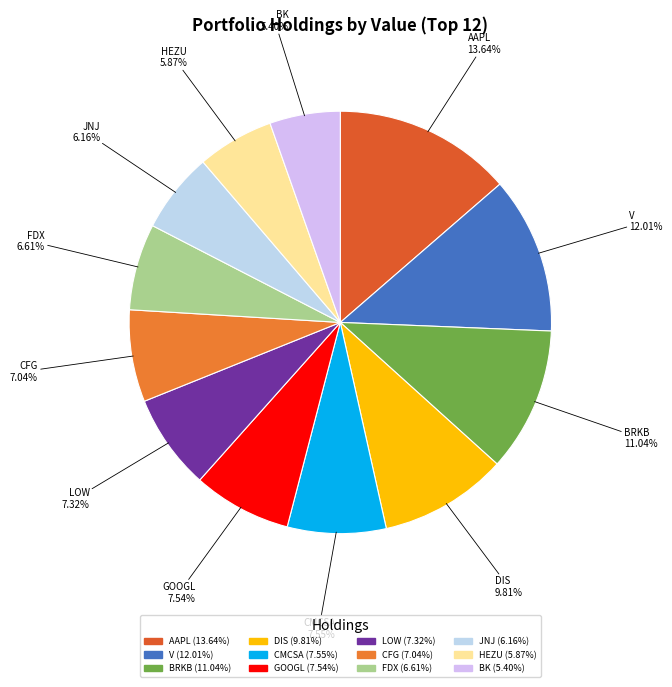

Combined, do FDX and BK account for over 50%?

No